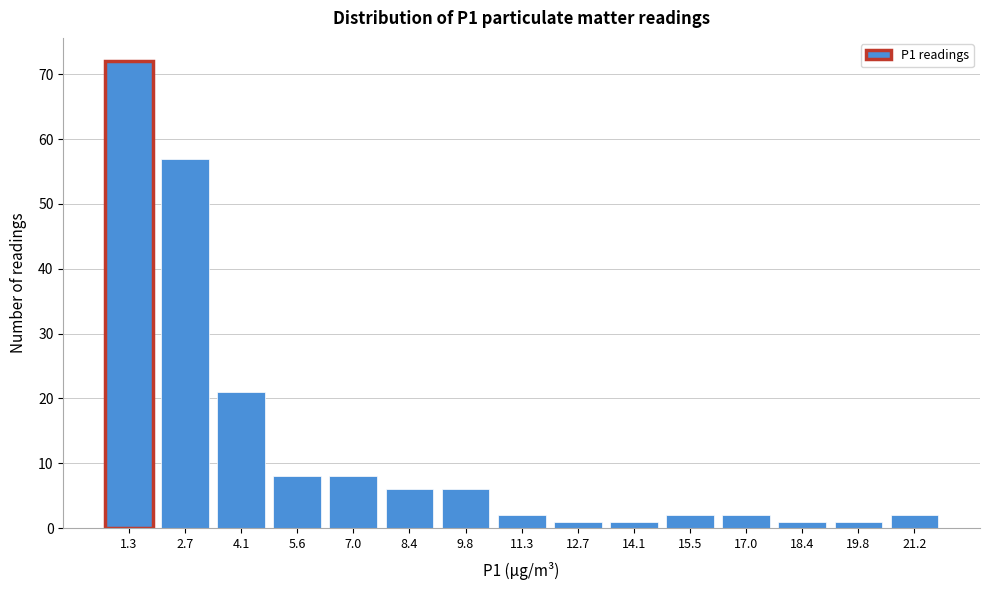

Reading right to left, transcribe all the data shown in this chart.

2	1	1	2	2	1	1	2	6	6	8	8	21	57	72